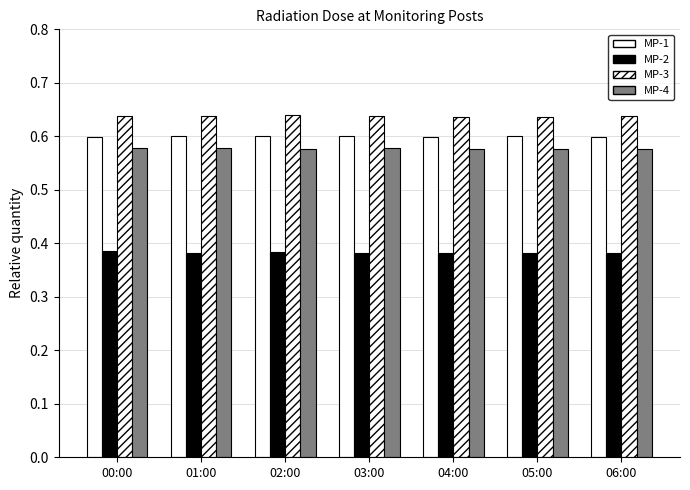

What is the label of the 7th bar from the left?

06:00